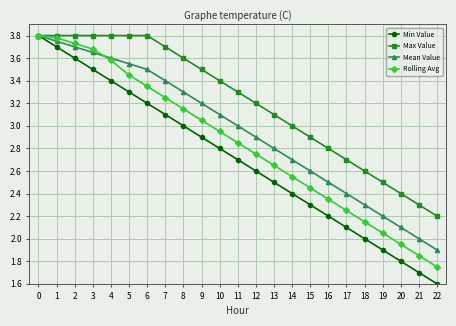

Which series has the largest total across all categories?

Max Value